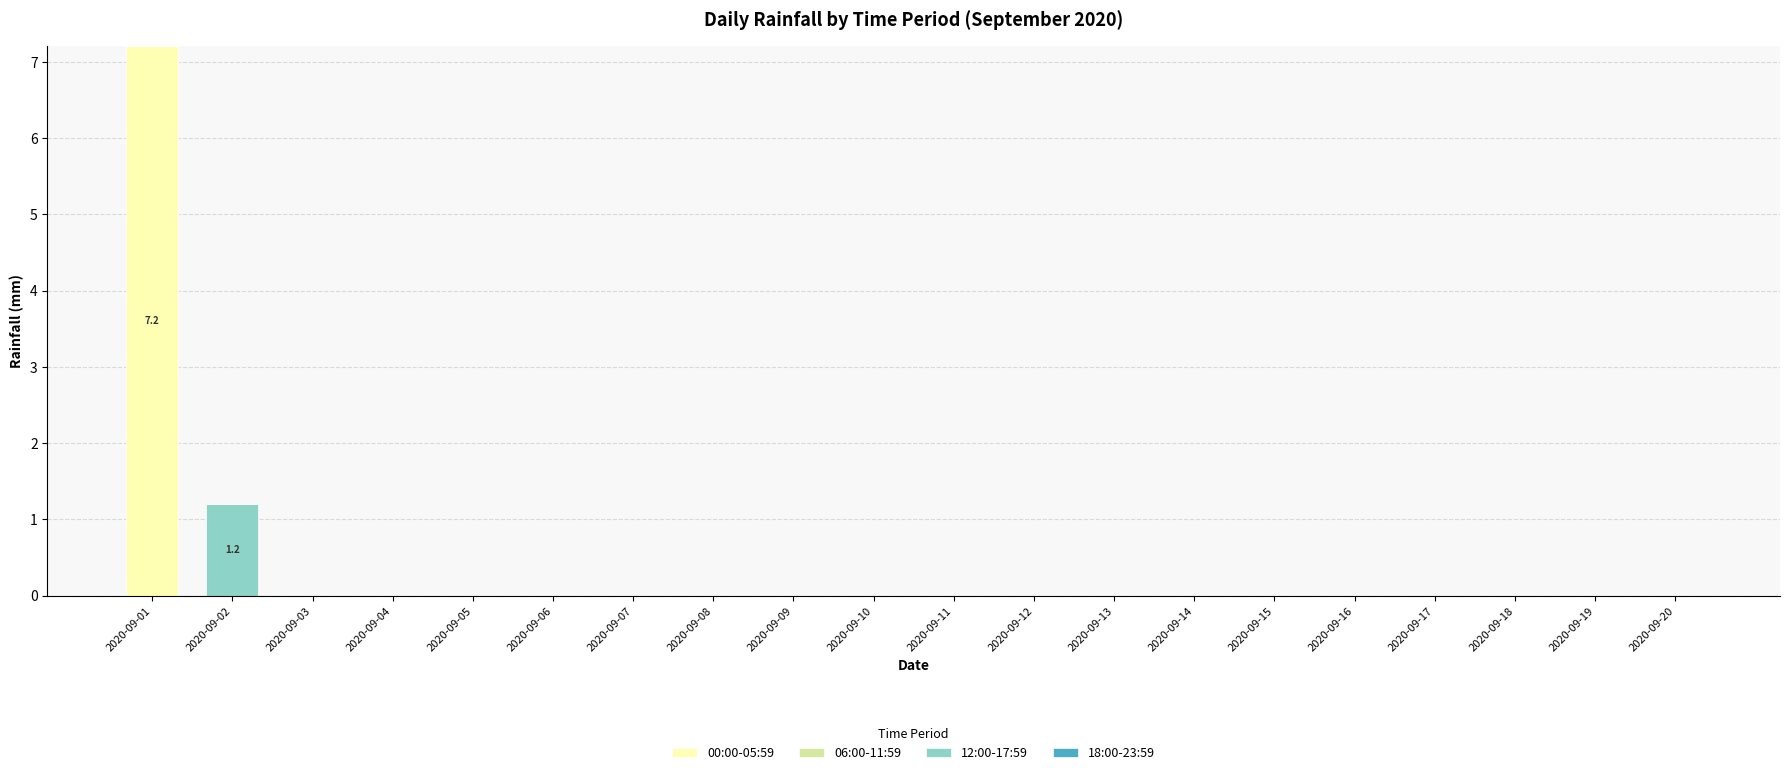

What is the maximum value for 00:00-05:59?

7.2